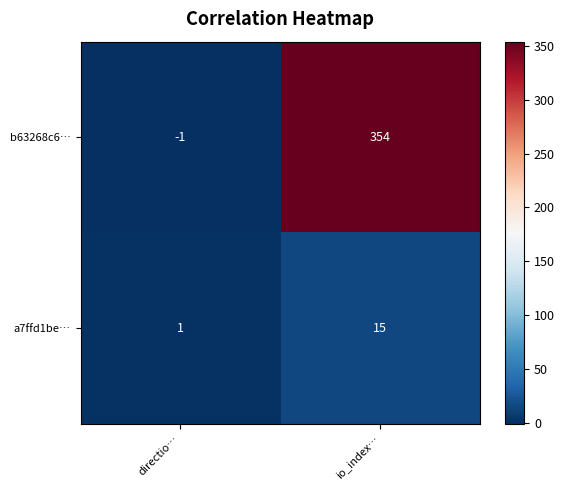

Read the a7ffd1be… value at io_index….

15